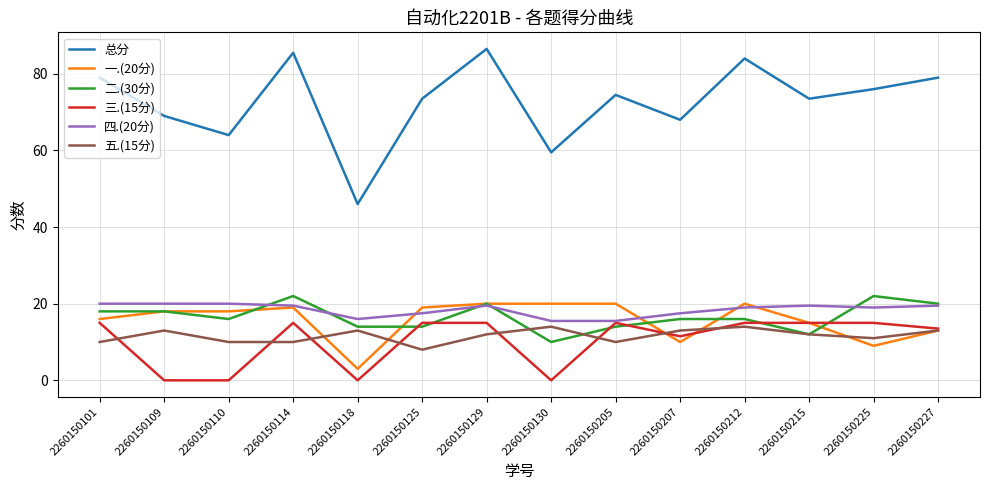

Which series changed the most between 2260150109 and 2260150225?

三.(15分)